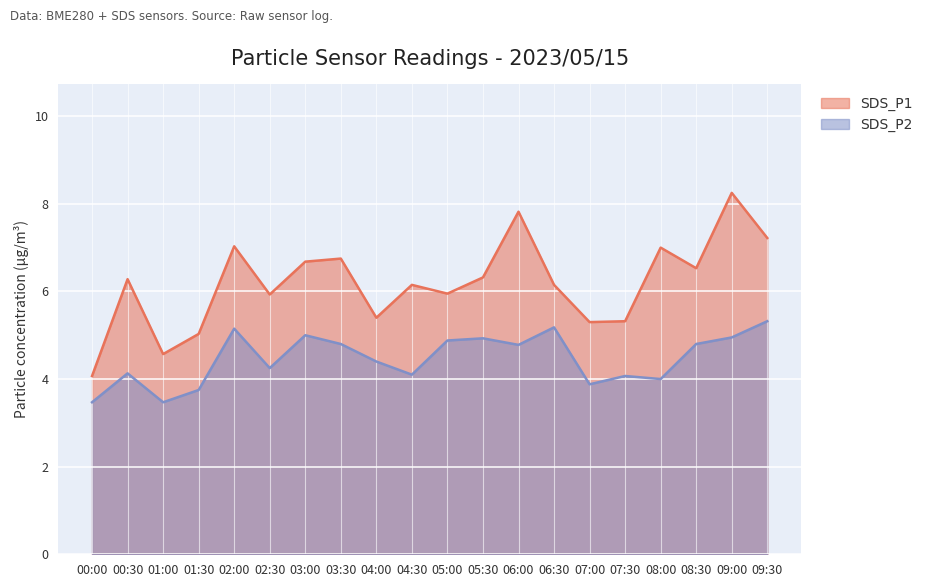

What is the highest value of the SDS_P2 series?

5.3